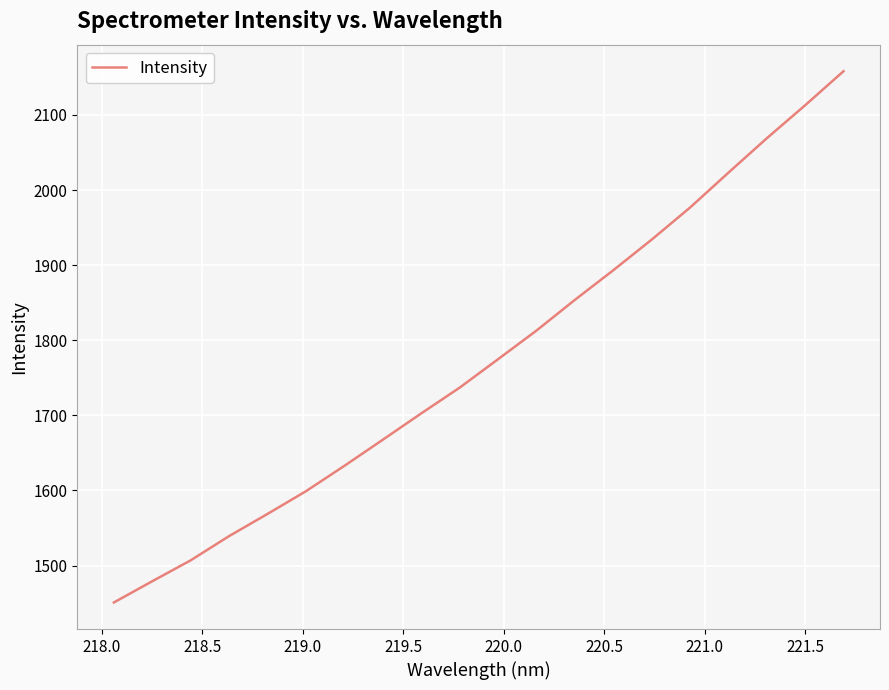

What is the difference between the maximum and minimum values?

707.4